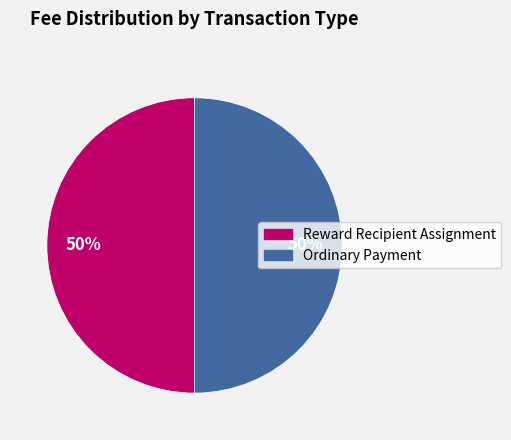

To the nearest percent, what is the average slice percentage?

50%